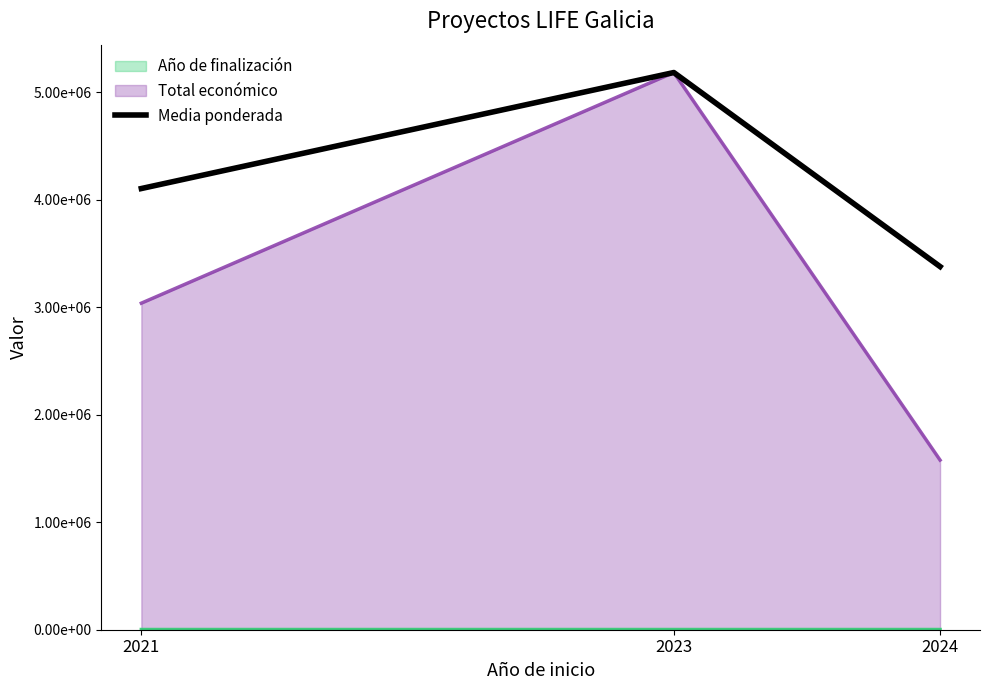

Count the number of values greater than 4104183.

2